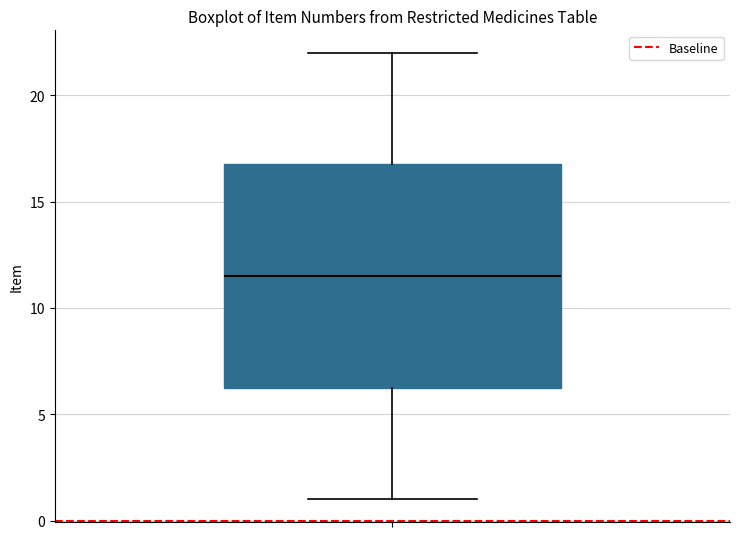

Transcribe this box plot: give where the median line is, the range the box spans, and where the two whiskers end, as read against the y-axis. The values are not printed on the chart, so give them approximately, as read against the axis.

median 11.5, box 6.5 to 17.0, whiskers 1.0 to 22.0